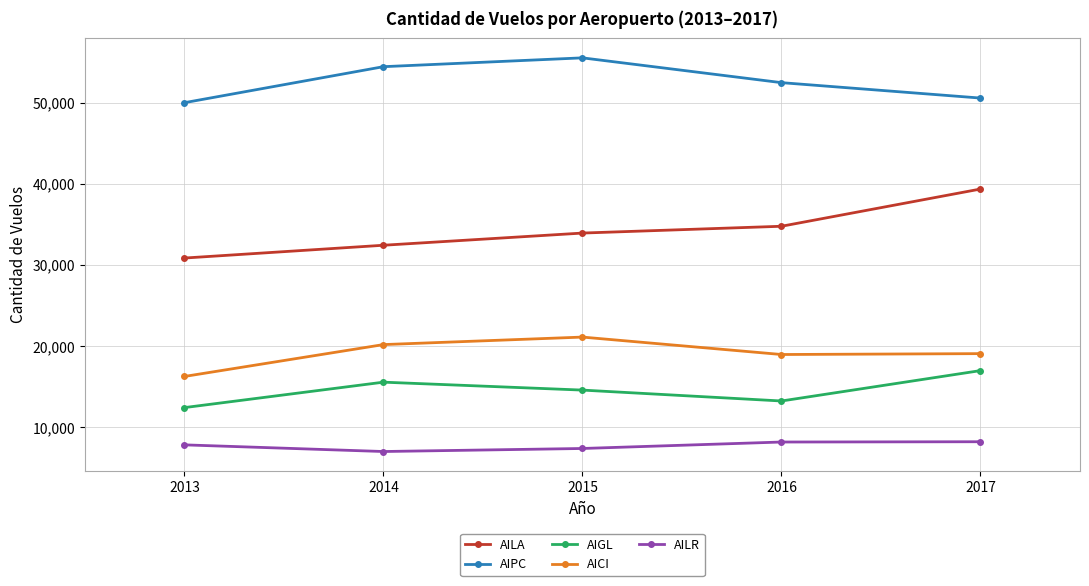

What is the difference between the second highest and minimum values in the AILA series?

3922